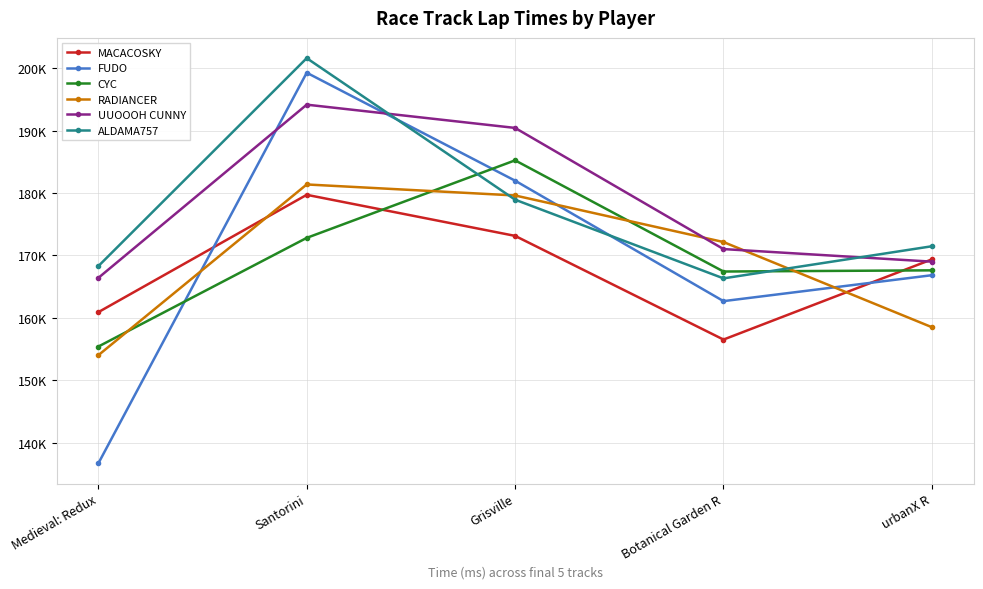

Count the MACACOSKY values in the range 160909 to 173130.

3